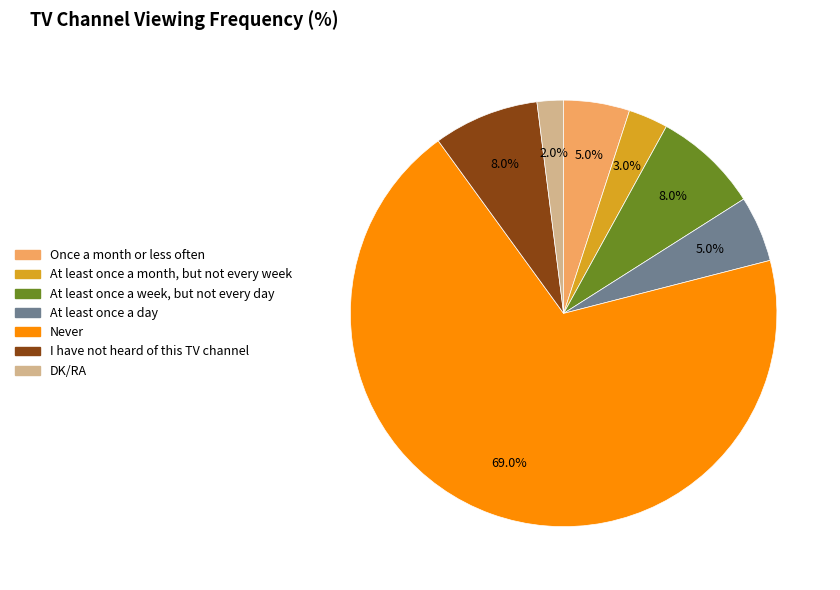

Which slice represents more than half of the pie?

Never